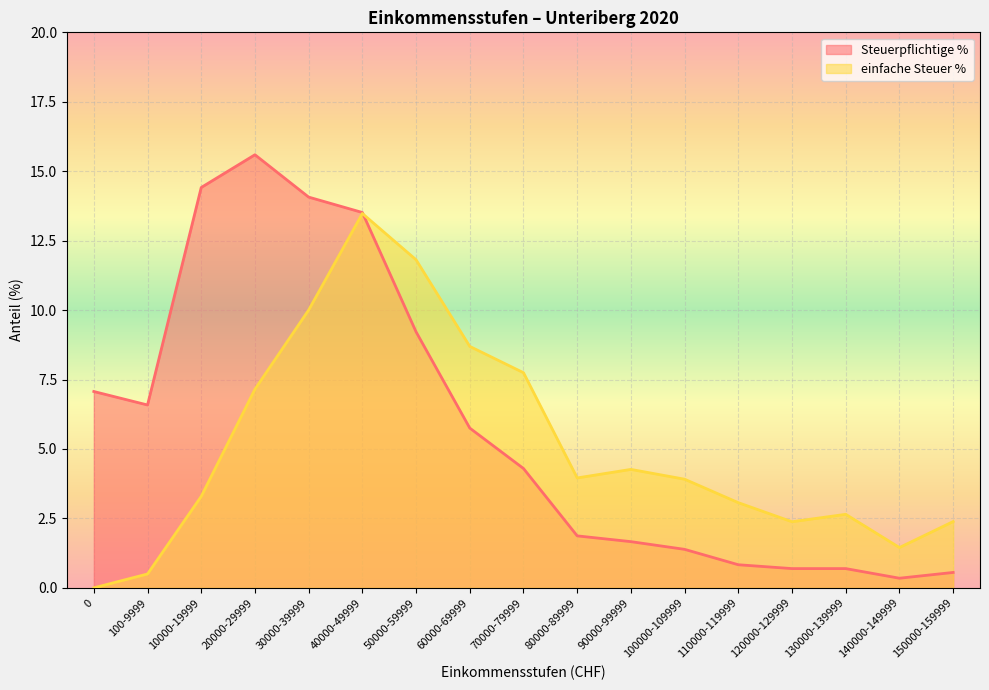

What is the value of the einfache Steuer % point at the 10th from the left?

4.0